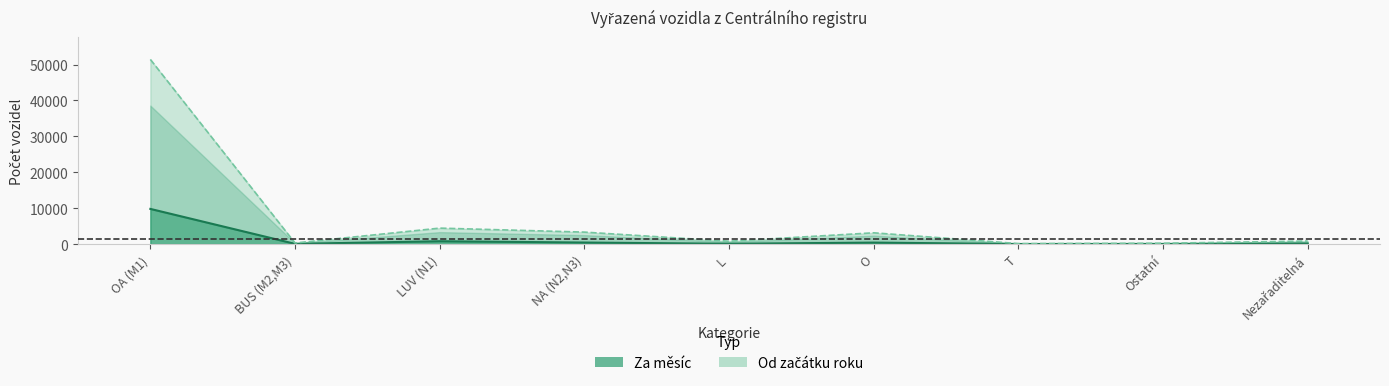

At how many categories does at least one series exceed 48533?

1